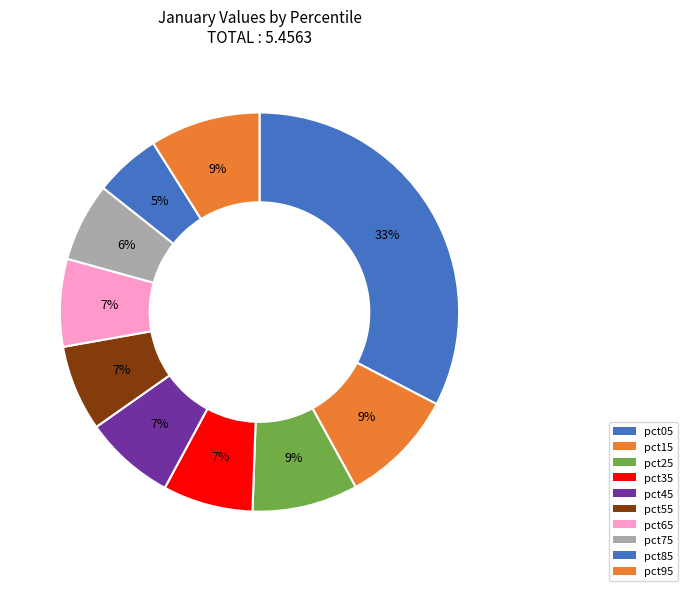

Does pct65 represent more than half of the total?

No